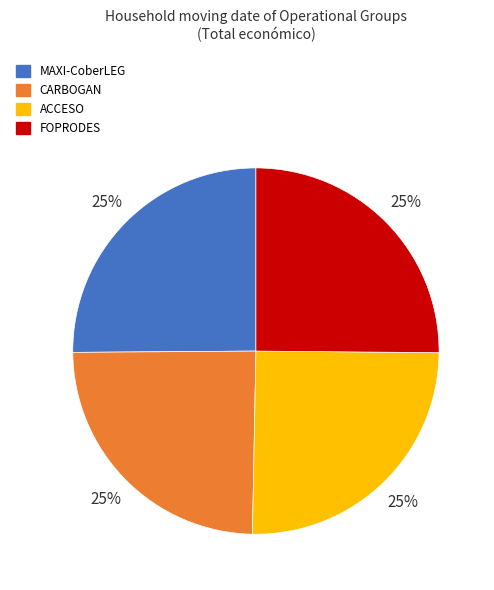

How many slices are in this pie chart?

4